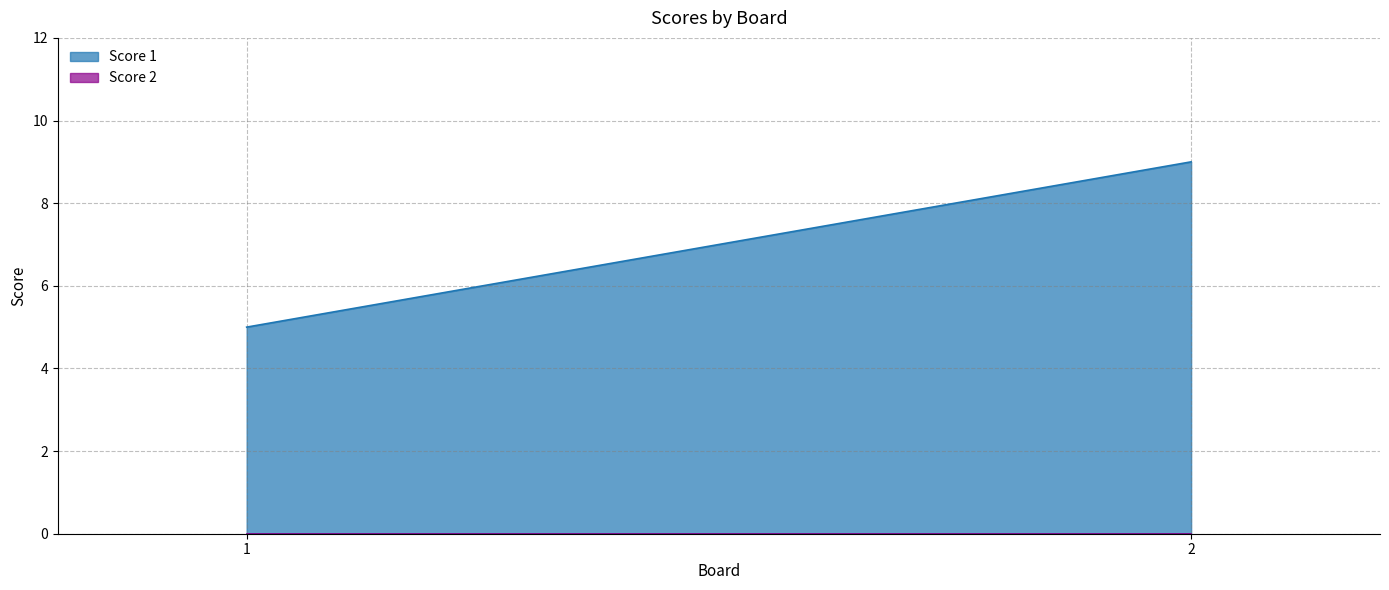

What is the value of the Score 1 point at the 1st from the left?

5